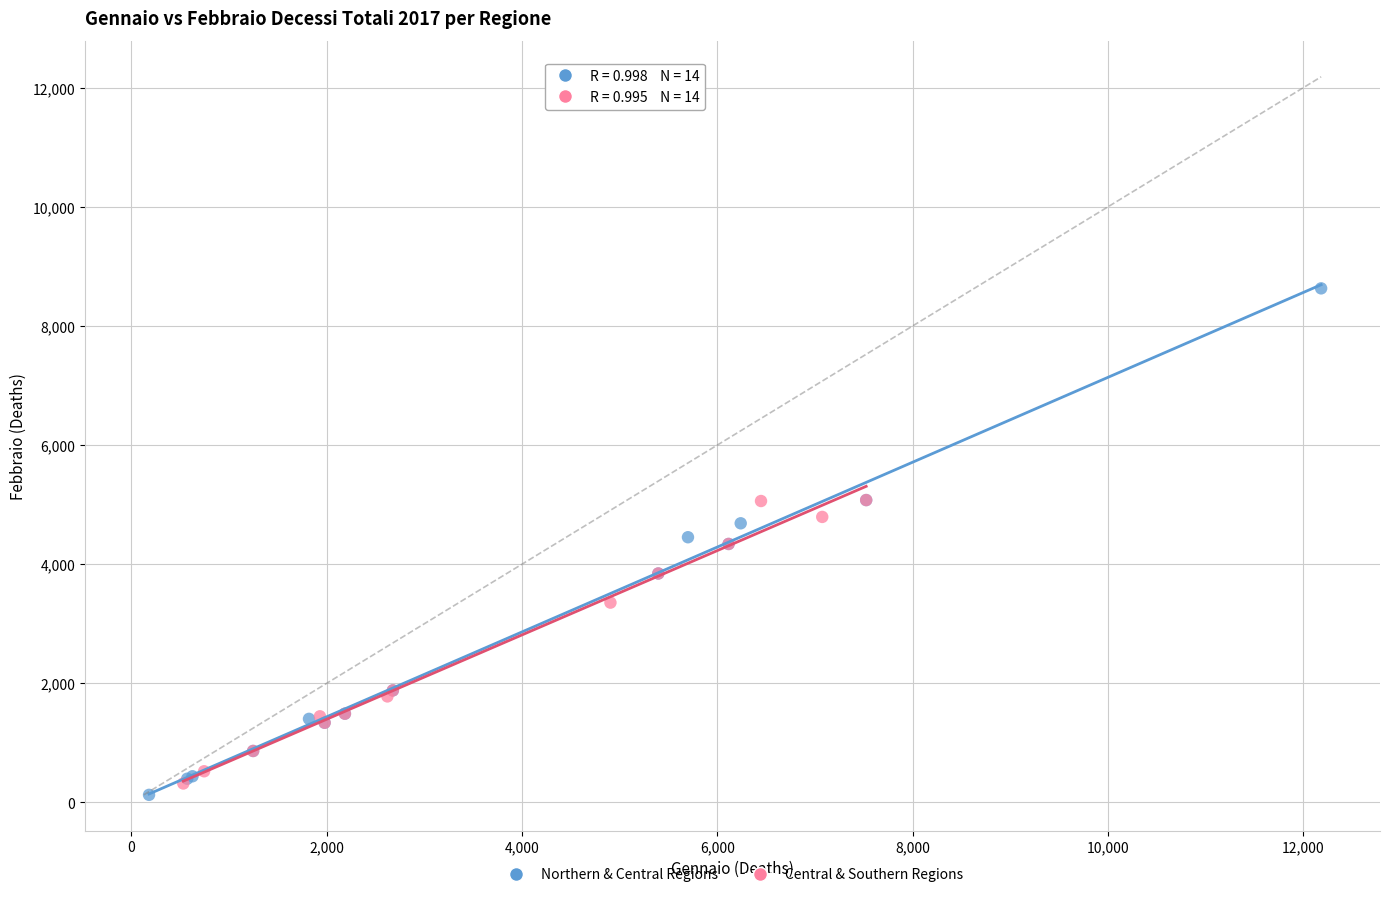

Which series reaches the minimum Y coordinate?

Northern & Central Regions